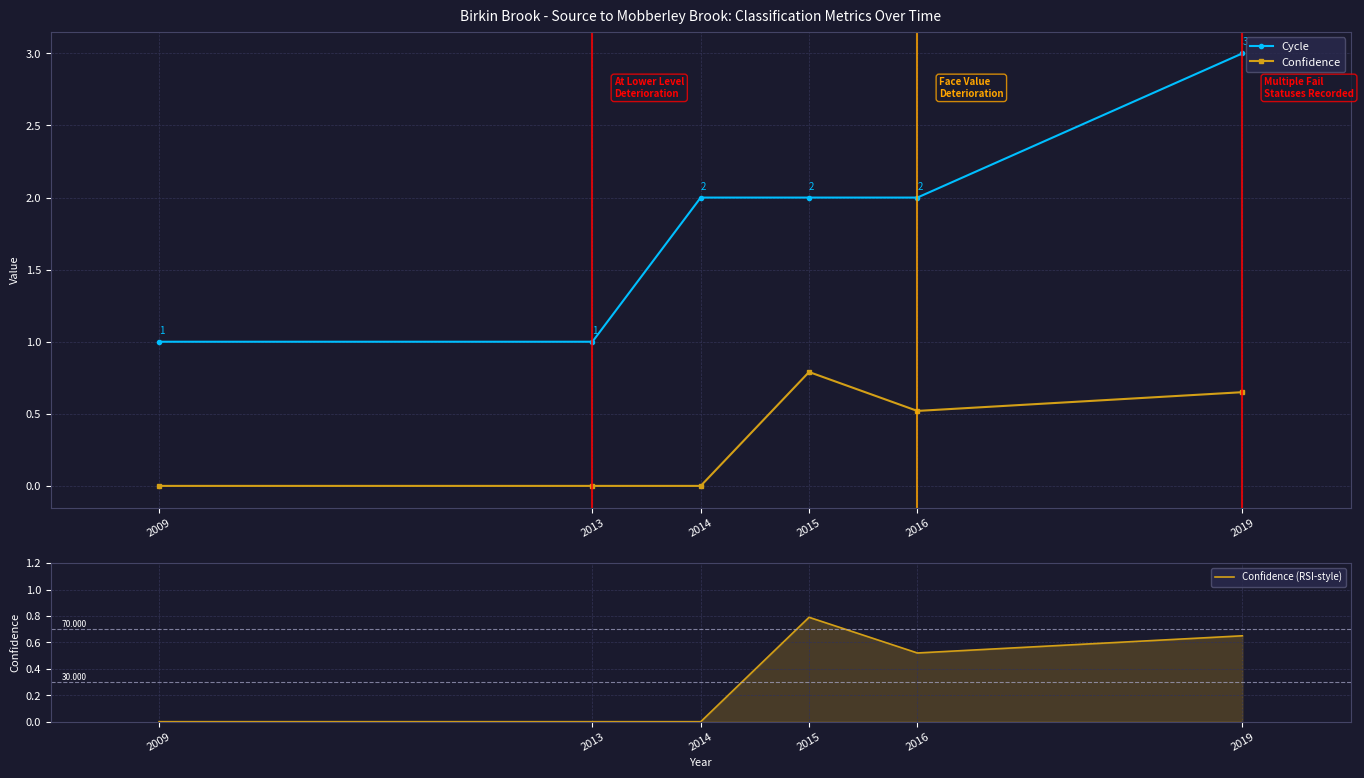

Count the Confidence values in the range 0 to 1.

6